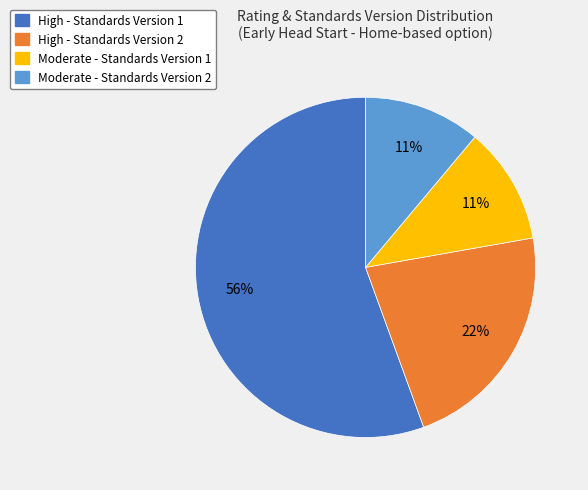

To the nearest percent, what is the average slice percentage?

25%